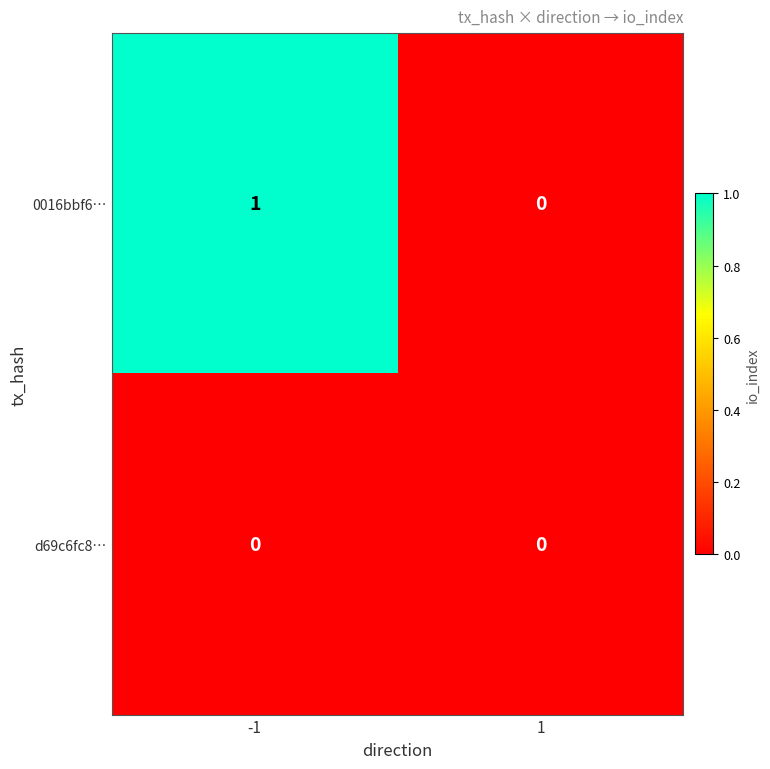

Is the value of d69c6fc8… at 1 greater than the value of 0016bbf6… at -1?

No